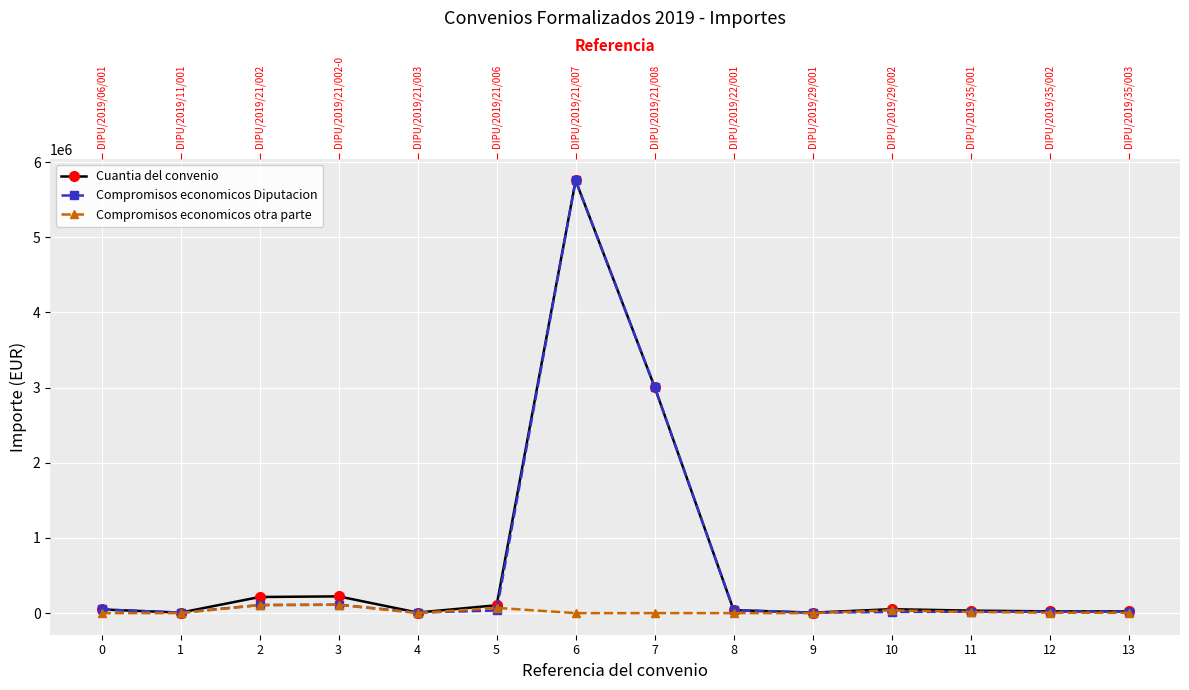

At which label is Compromisos economicos otra parte closest to 55650?

5